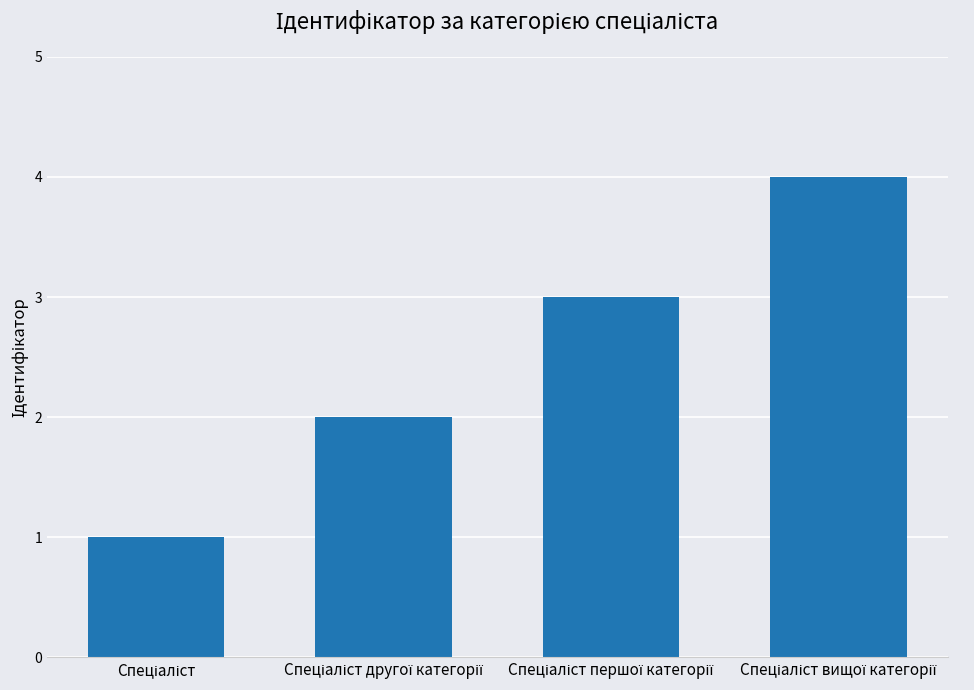

What is the difference between the maximum and minimum values?

3